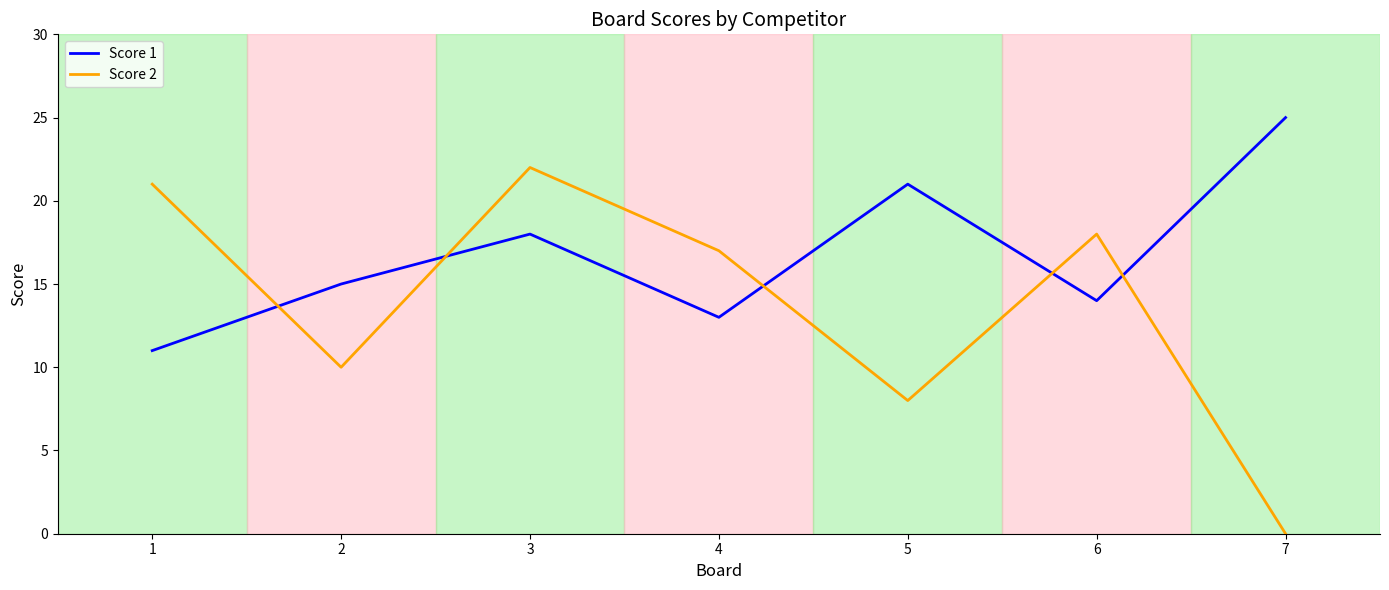

How many intersections are there between Score 1 and Score 2?

5